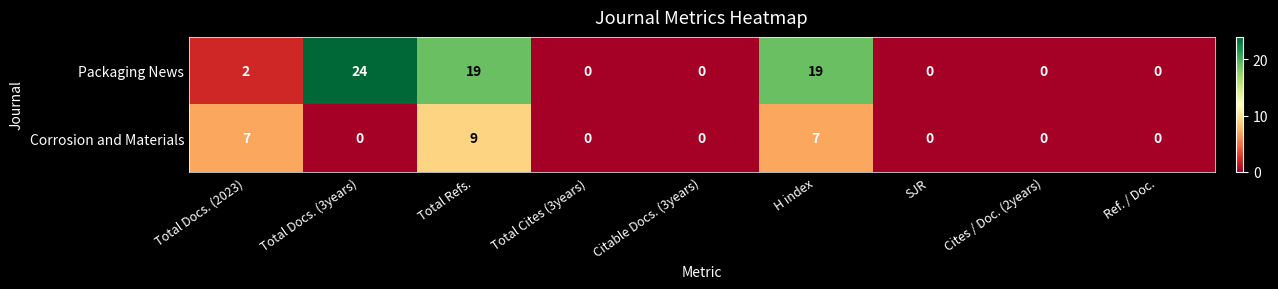

What is the highest value of the Packaging News series?

24